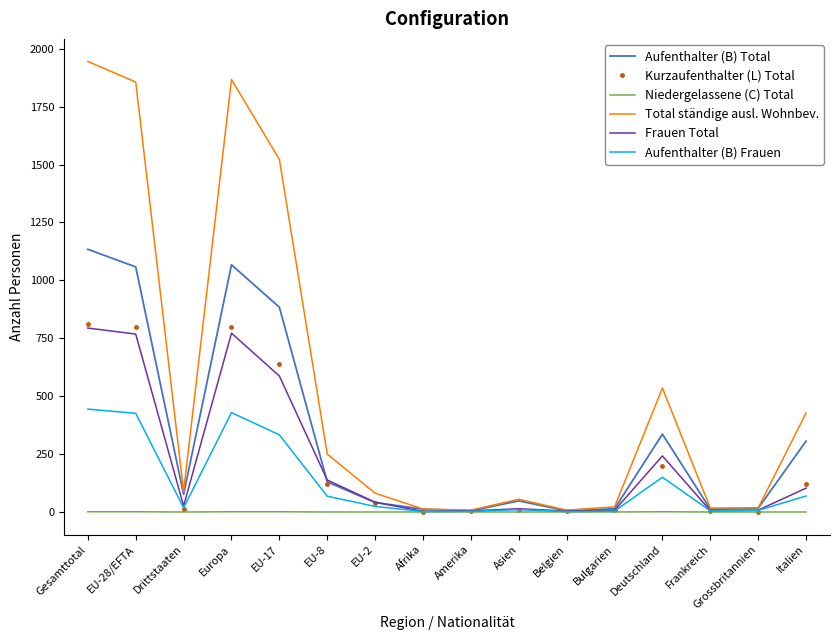

Between Bulgarien and Italien, which series saw the biggest shift?

Total ständige ausl. Wohnbev.